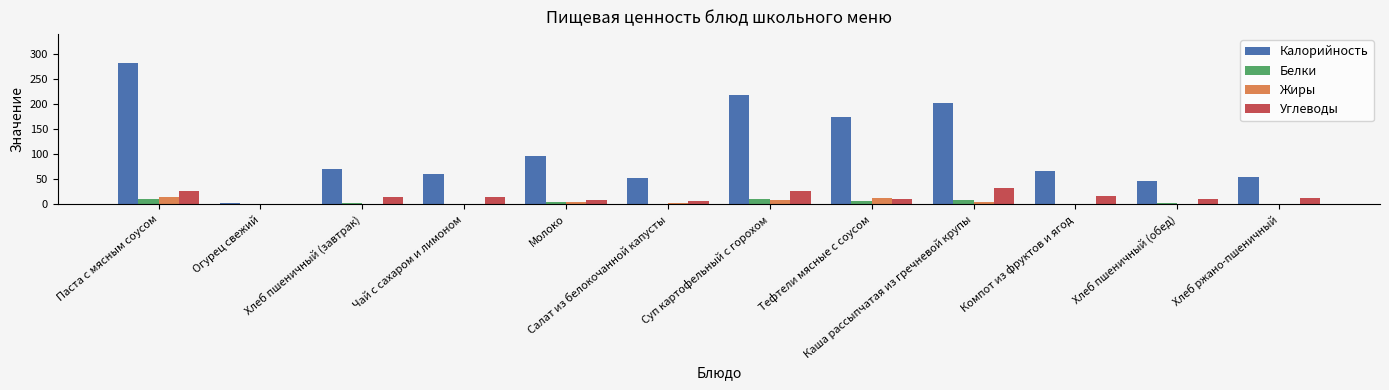

Between Паста с мясным соусом and Компот из фруктов и ягод, which series saw the biggest shift?

Калорийность